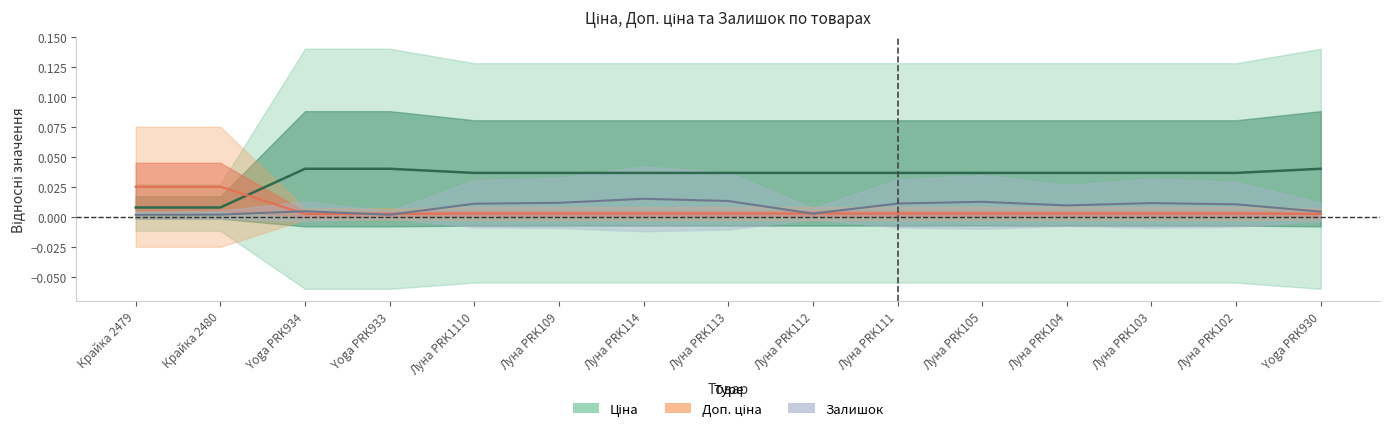

How many times do Доп. ціна and Залишок cross each other?

5